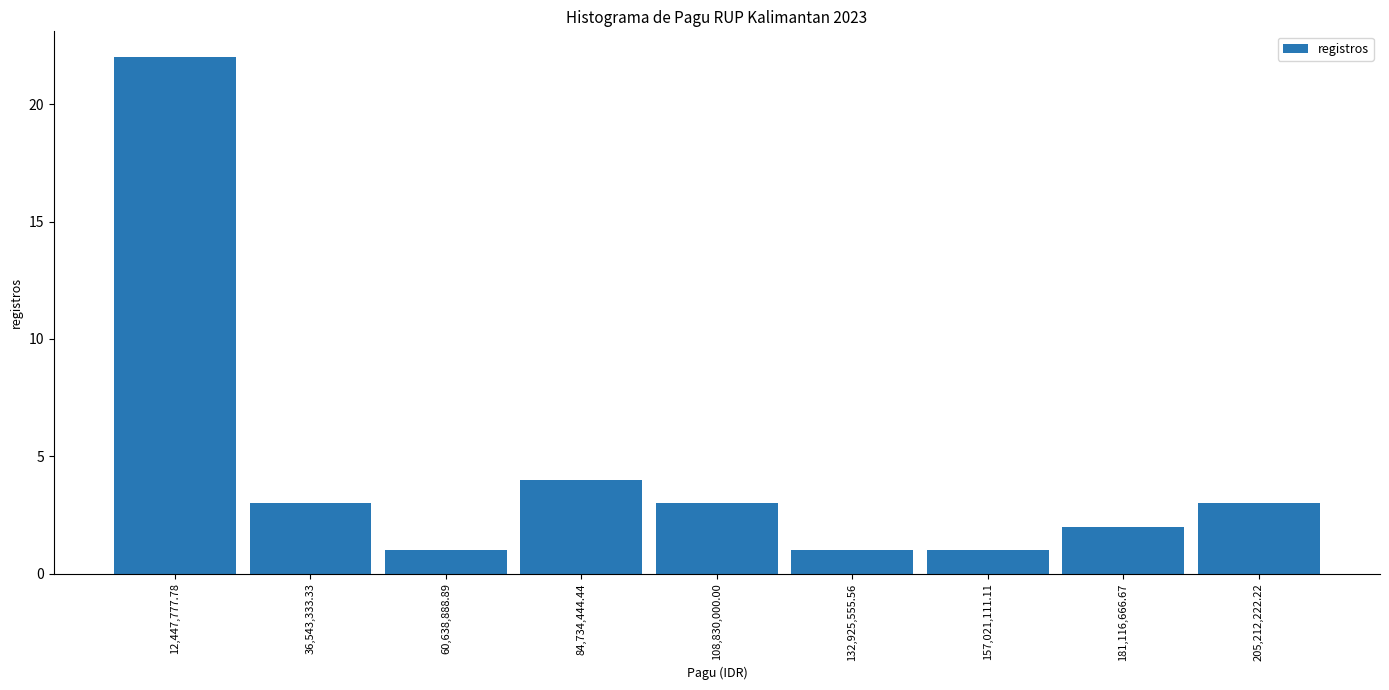

Reading left to right, transcribe this chart: for each bar, give the range it covers on the x-axis and its height. Neither the bar edges nor the heights are printed on the chart, so give them approximately, as read against the axes.

0 to 25000000: 22
25000000 to 50000000: 3
50000000 to 75000000: 1
75000000 to 95000000: 4
95000000 to 120000000: 3
120000000 to 145000000: 1
145000000 to 170000000: 1
170000000 to 195000000: 2
195000000 to 215000000: 3